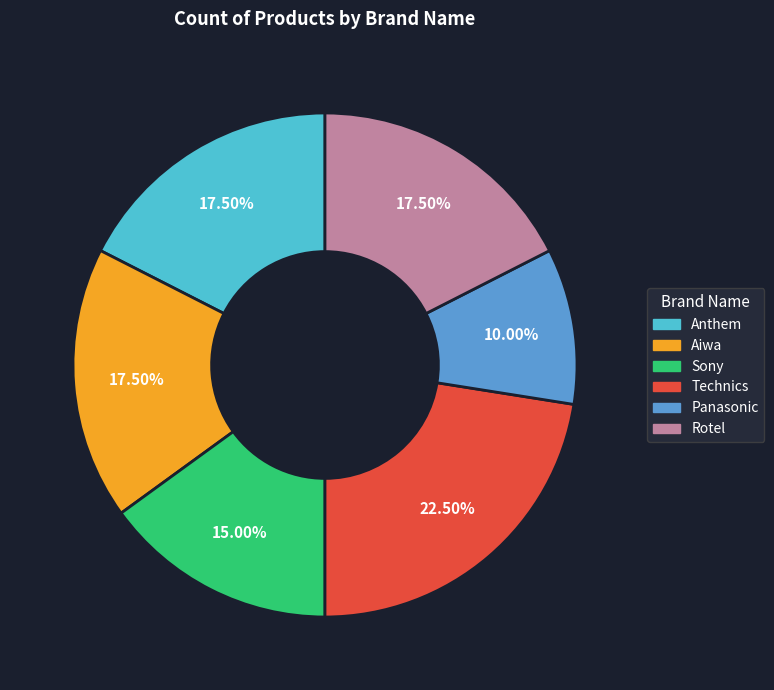

Count the number of slices in the pie.

6